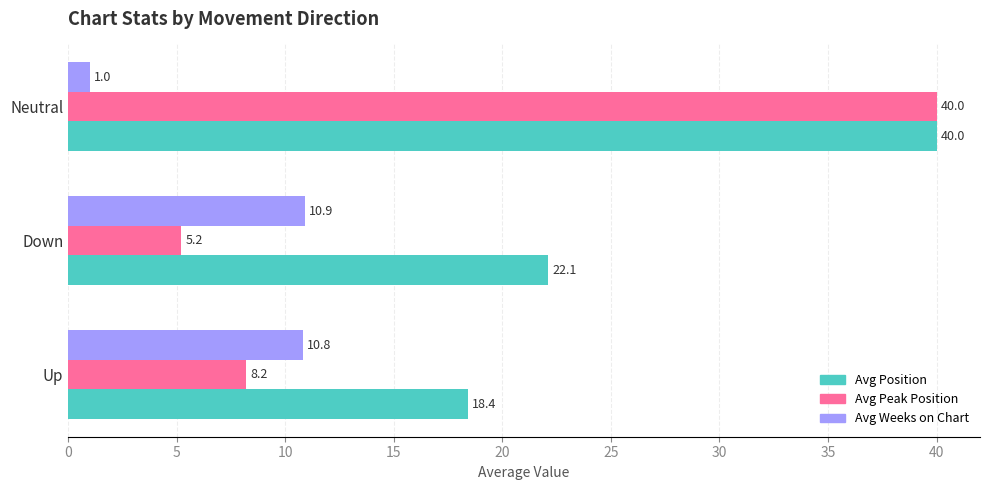

List the labels in order of Avg Position value, smallest first.

Up, Down, Neutral